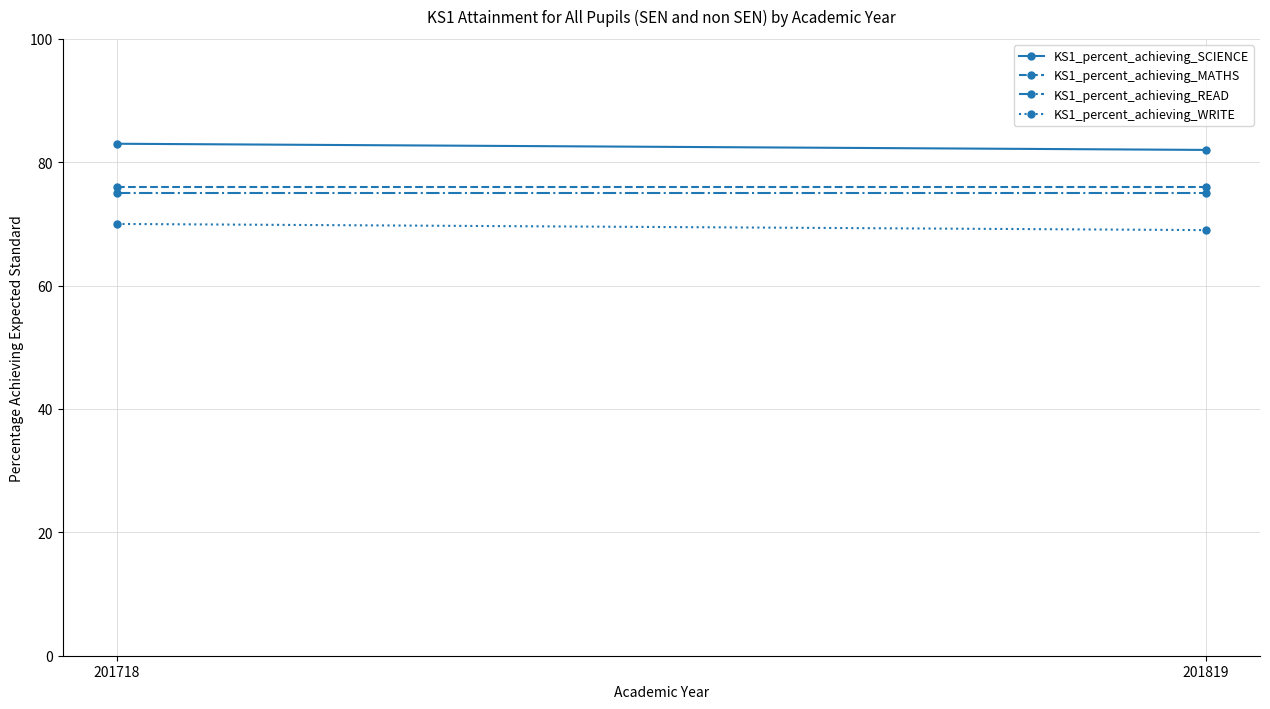

What is the average value of the KS1_percent_achieving_READ series?

75